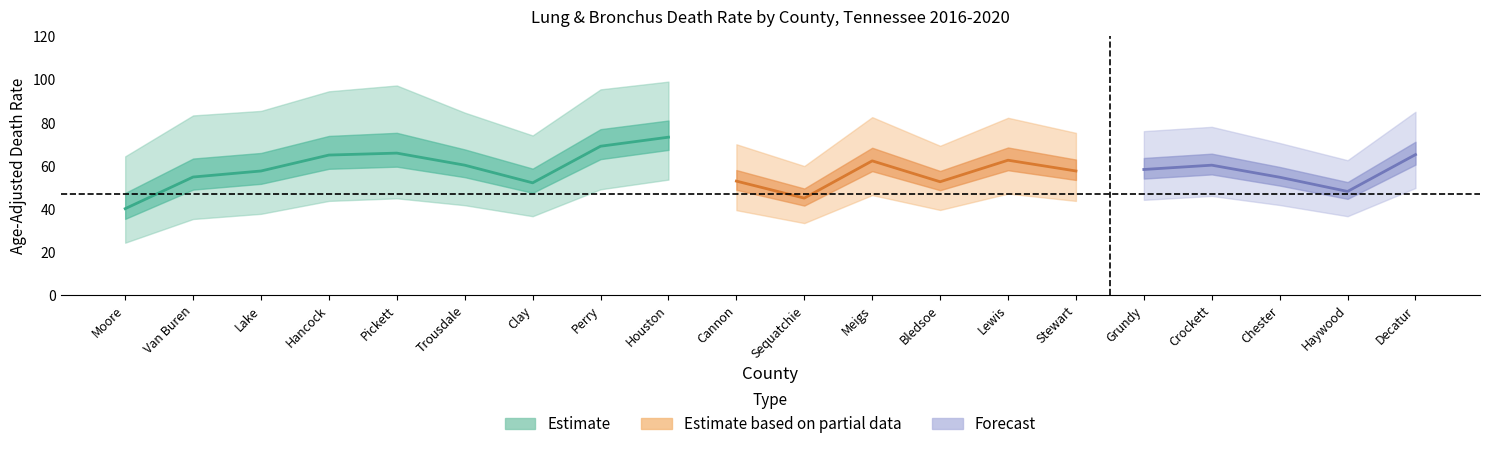

How many lines are shown in the chart?

3